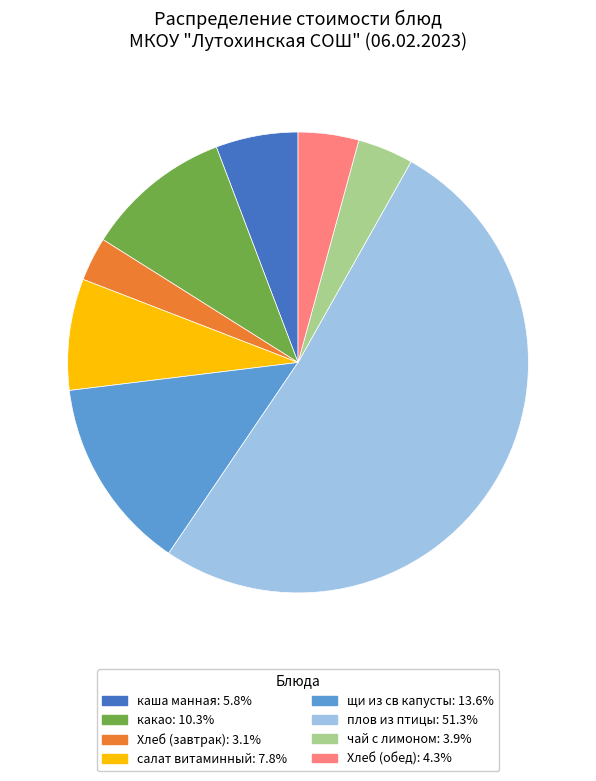

What is the smallest slice in the pie chart?

Хлеб (завтрак)